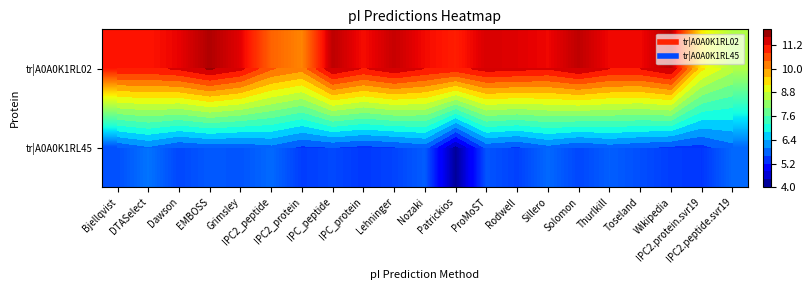

How many data points does each series have?

21